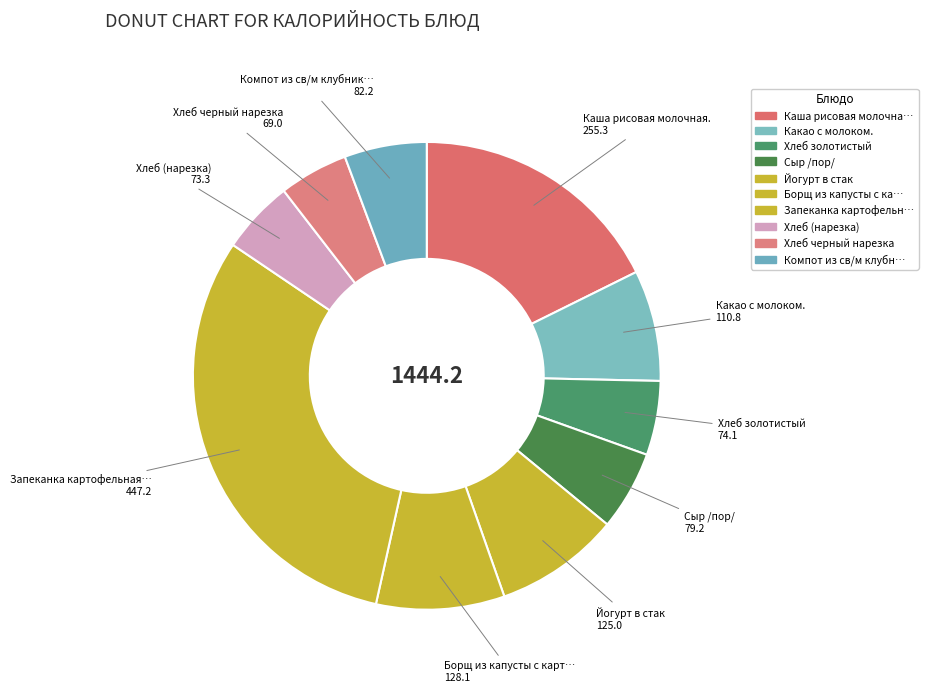

Count the number of slices in the pie.

10